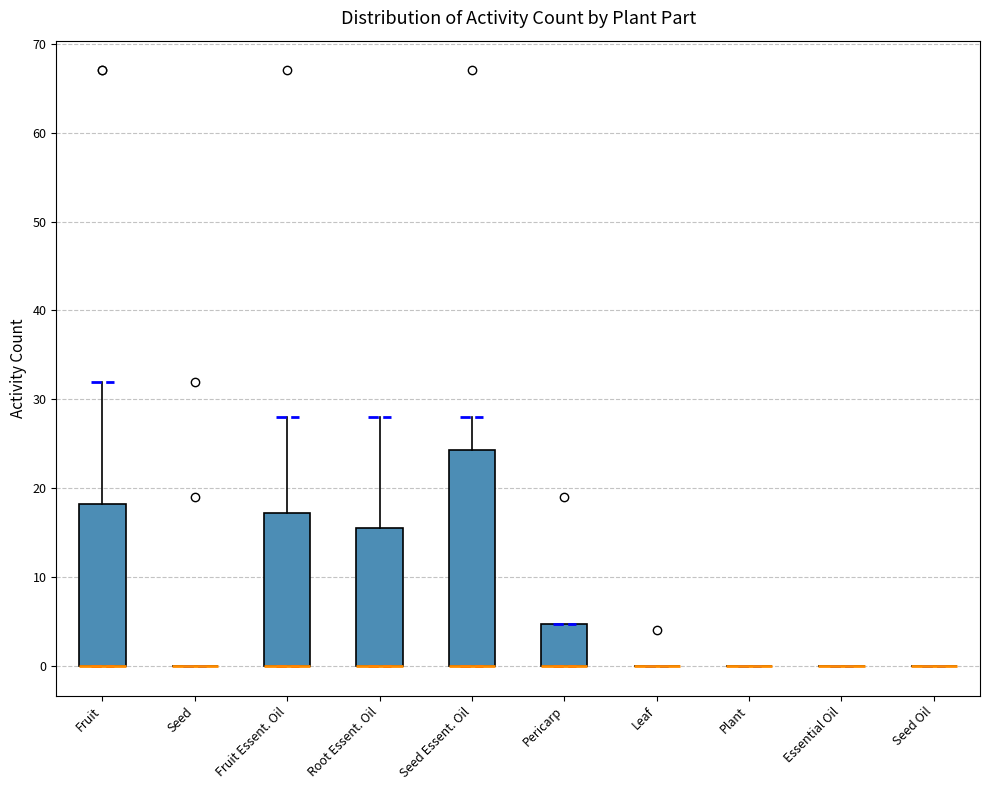

Reading left to right, transcribe this box plot: for each box, give where its median line is, the range the box spans, and where its two whiskers end, as read against the y-axis. The values are not printed on the chart, so give them approximately, as read against the axis.

Fruit: median 0 (drawn on the box's lower edge), box 0 to 18, whiskers 0 to 32
Seed: box collapsed to a line at 0, whiskers 0 to 0
Fruit Essent. Oil: median 0 (drawn on the box's lower edge), box 0 to 17, whiskers 0 to 28
Root Essent. Oil: median 0 (drawn on the box's lower edge), box 0 to 16, whiskers 0 to 28
Seed Essent. Oil: median 0 (drawn on the box's lower edge), box 0 to 24, whiskers 0 to 28
Pericarp: median 0 (drawn on the box's lower edge), box 0 to 5, whiskers 0 to 5
Leaf: box collapsed to a line at 0, whiskers 0 to 0
Plant: box collapsed to a line at 0, whiskers 0 to 0
Essential Oil: box collapsed to a line at 0, whiskers 0 to 0
Seed Oil: box collapsed to a line at 0, whiskers 0 to 0